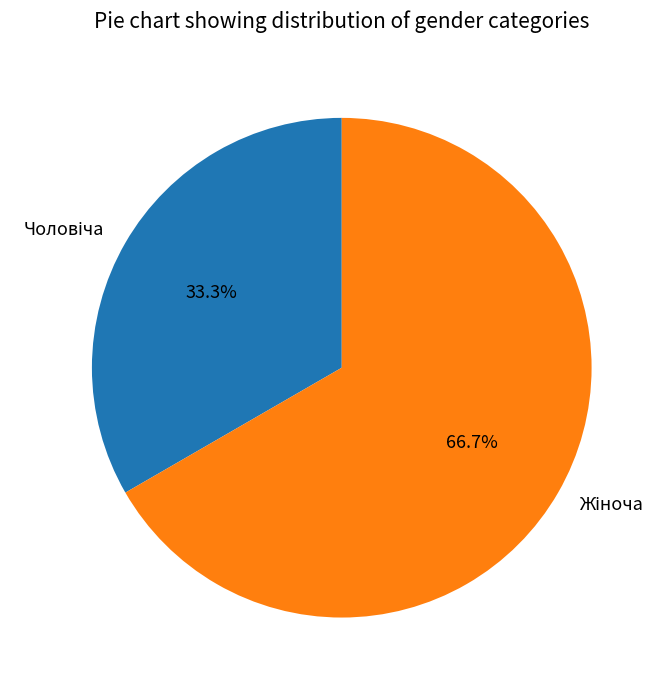

Is there any slice that represents more than half of the pie?

Yes